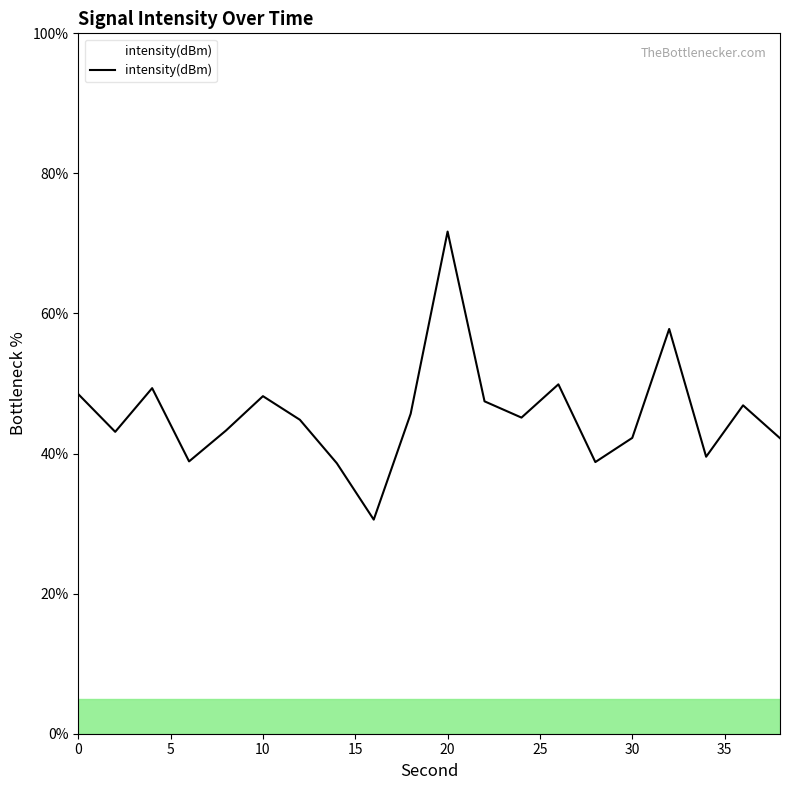

What is the maximum value shown in the chart?

71.7